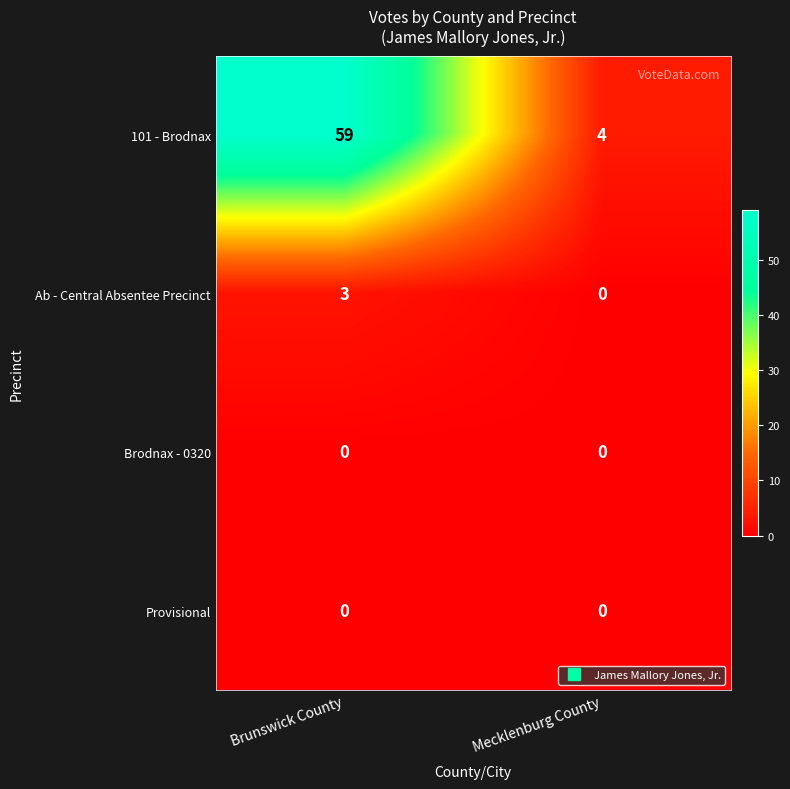

List the labels in order of Ab - Central Absentee Precinct value, largest first.

Brunswick County, Mecklenburg County